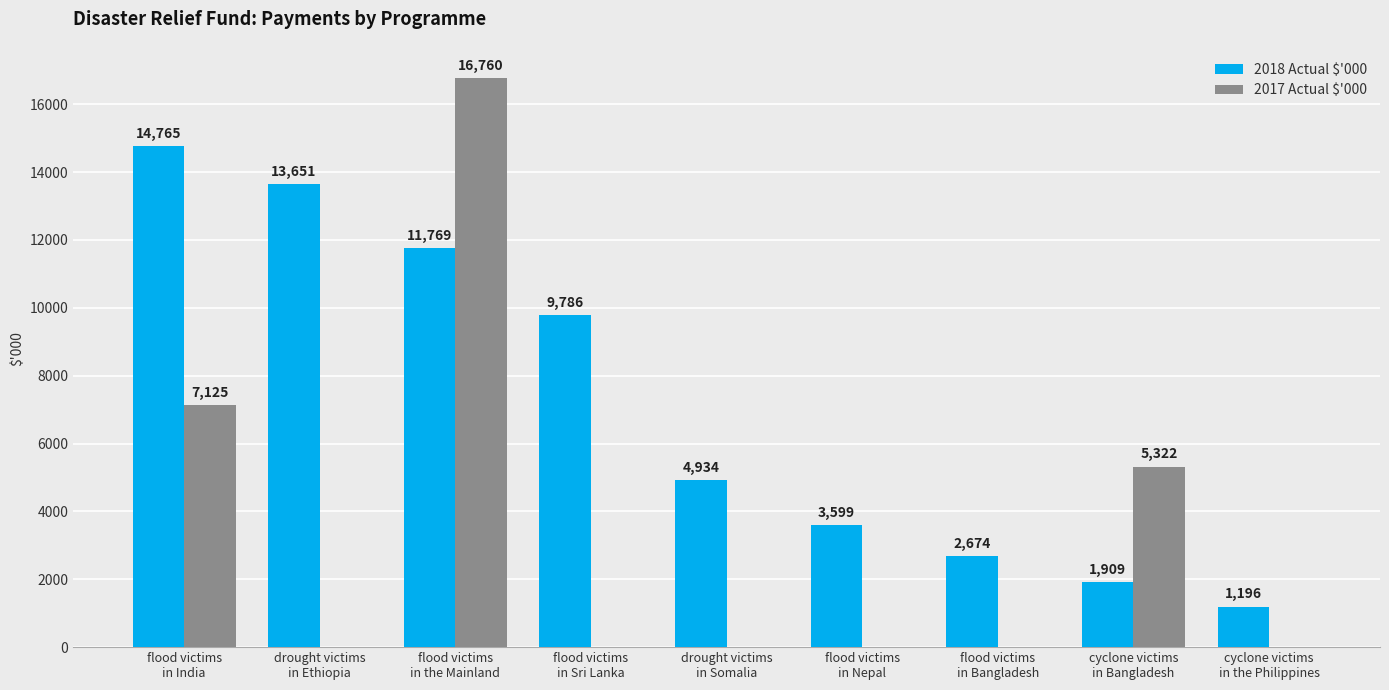

What is the spread (max minus min) of values at flood victims
in Sri Lanka?

9786